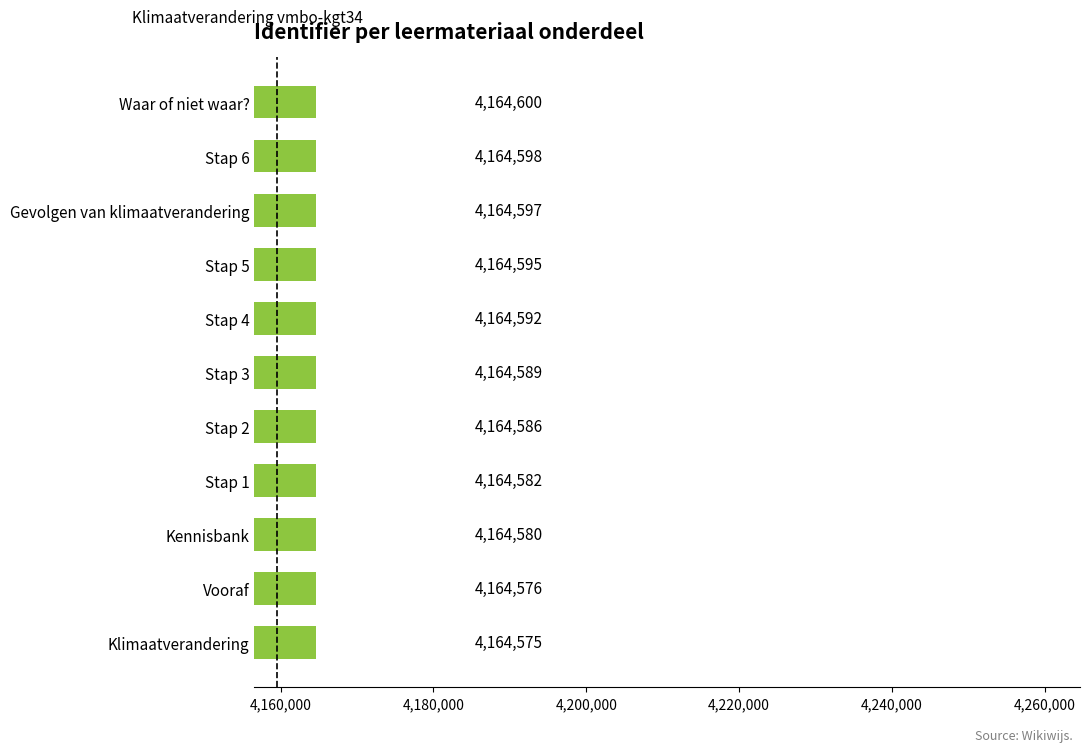

What is the average value?

4164588